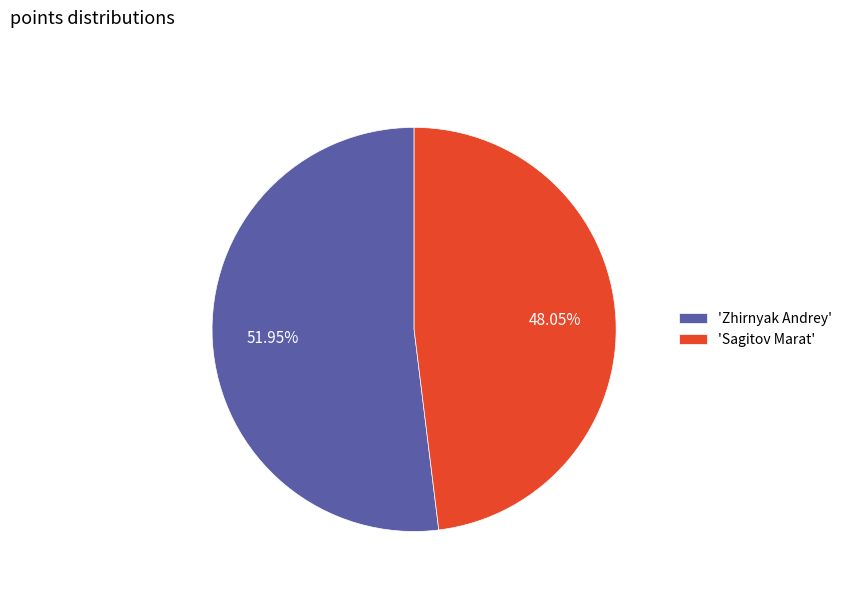

Rank the categories by value from lowest to highest.

'Sagitov Marat', 'Zhirnyak Andrey'